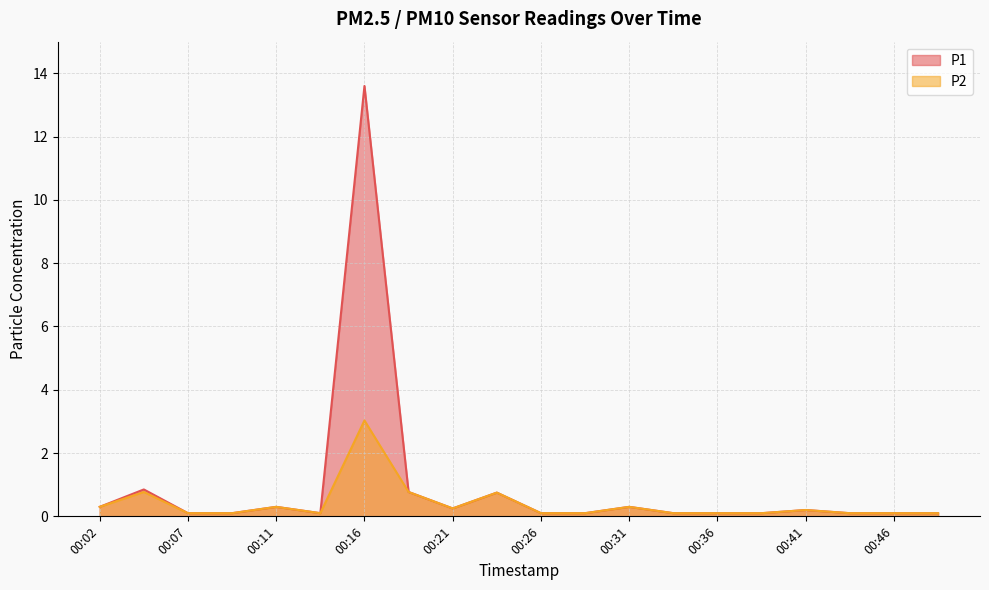

Reading left to right, extract all data points from this chart.

P1: 00:02=0.3	00:04=0.8	00:07=0.1	00:09=0.1	00:11=0.3	00:14=0.1	00:16=13.6	00:19=0.8	00:21=0.2	00:24=0.8	00:26=0.1	00:28=0.1	00:31=0.3	00:33=0.1	00:36=0.1	00:38=0.1	00:41=0.2	00:43=0.1	00:46=0.1	00:48=0.1
P2: 00:02=0.3	00:04=0.8	00:07=0.1	00:09=0.1	00:11=0.3	00:14=0.1	00:16=3.0	00:19=0.8	00:21=0.2	00:24=0.8	00:26=0.1	00:28=0.1	00:31=0.3	00:33=0.1	00:36=0.1	00:38=0.1	00:41=0.2	00:43=0.1	00:46=0.1	00:48=0.1